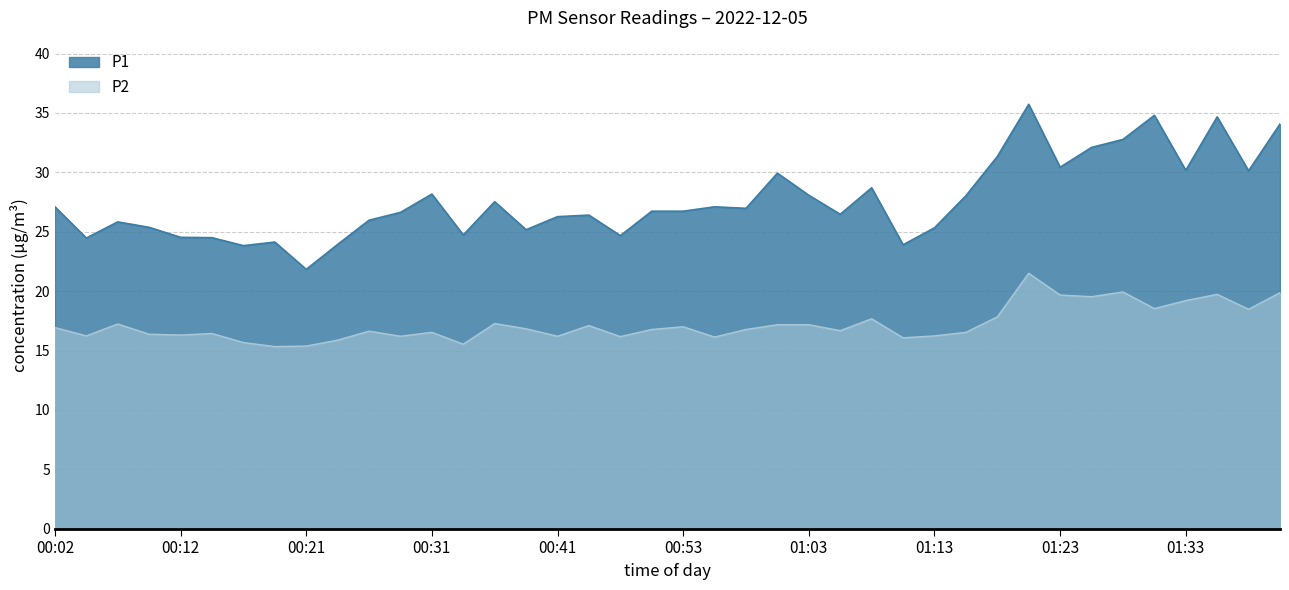

At which category does P1 reach its first local peak?

00:07